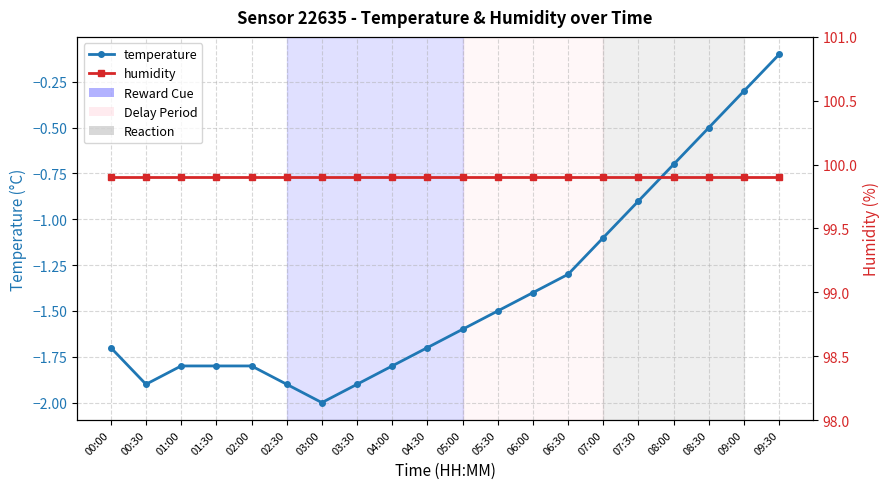

What is the highest value of the humidity series?

99.9